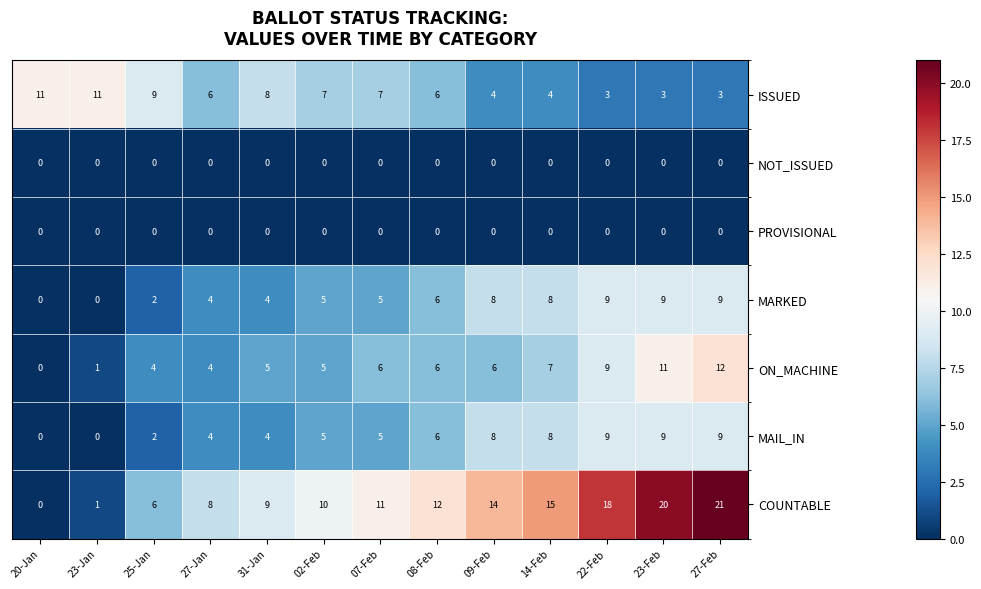

At which category is the sum across all series the highest?

27-Feb